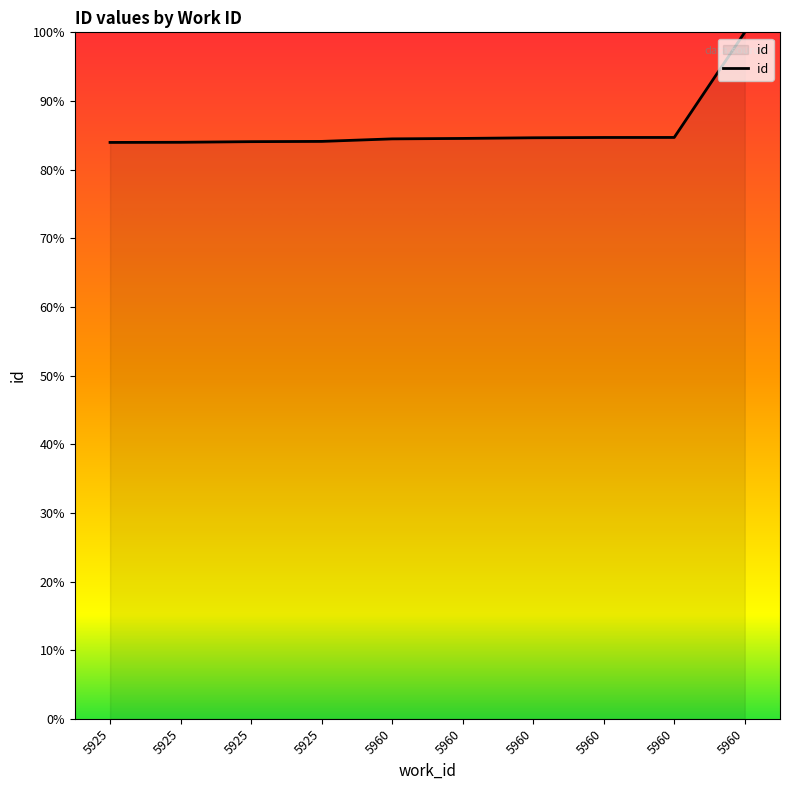

What is the ratio of the value at 5925 to the value at 5960?

1.0